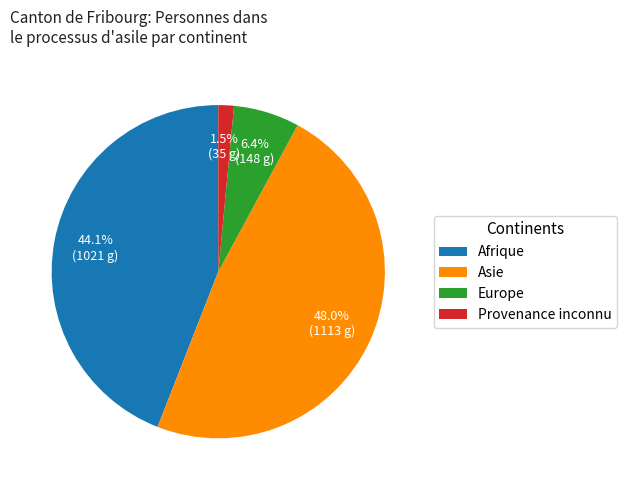

Does any single category account for the majority?

No